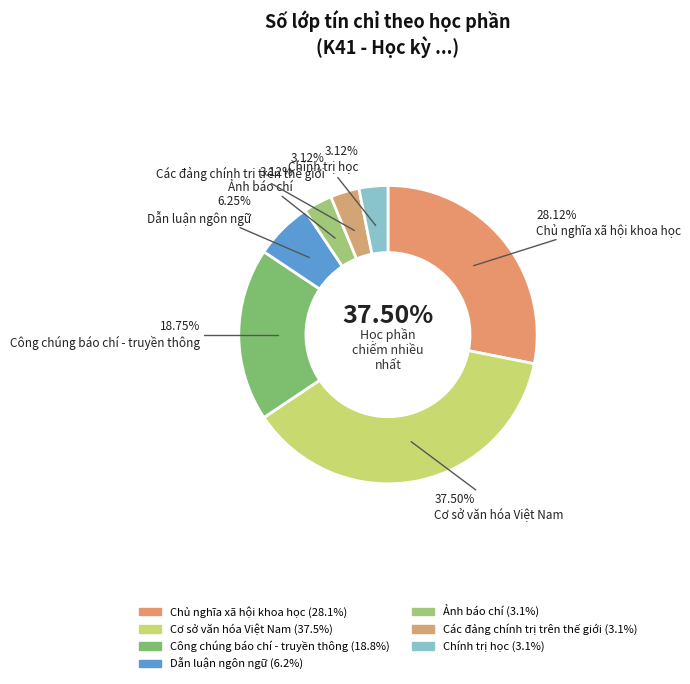

Is it true that Chính trị học is 17% of the pie?

False